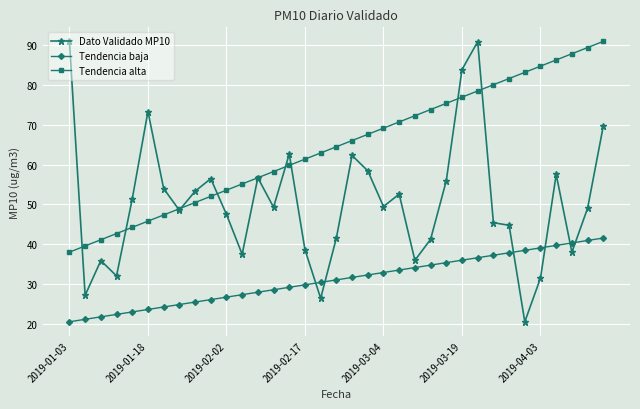

What is the highest value of the Tendencia alta series?

91.0